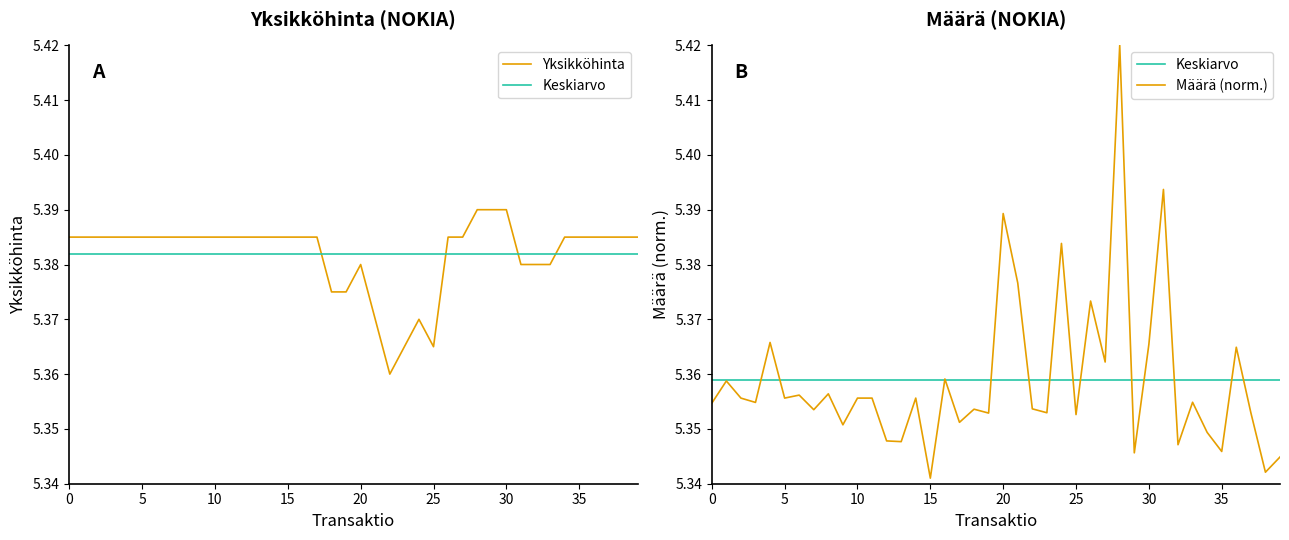

What is the maximum value shown in the chart?

5.4